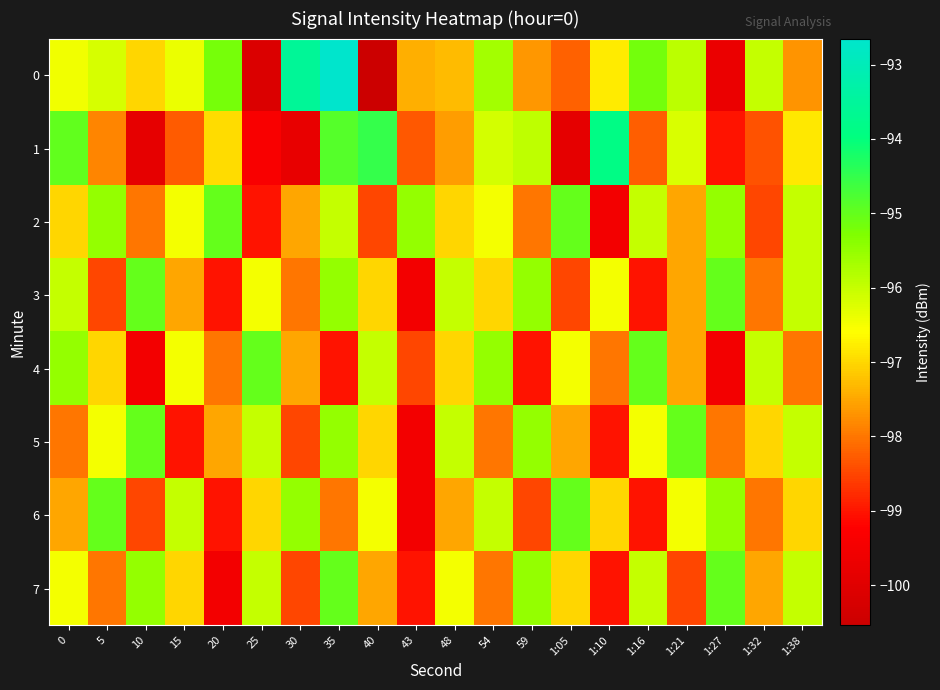

Reading left to right, transcribe all the data shown in this chart.

0: 0=-96.5	5=-96.2	10=-97.0	15=-96.4	20=-95.2	25=-100.1	30=-93.6	35=-92.7	40=-100.5	43=-97.4	48=-97.3	54=-95.7	59=-97.7	1:05=-98.2	1:10=-96.8	1:16=-95.2	1:21=-95.9	1:27=-99.7	1:32=-96.0	1:38=-97.7
1: 0=-95.0	5=-97.8	10=-99.9	15=-98.3	20=-97.0	25=-99.3	30=-99.8	35=-94.9	40=-94.5	43=-98.3	48=-97.6	54=-96.2	59=-95.9	1:05=-99.9	1:10=-93.9	1:16=-98.2	1:21=-96.2	1:27=-99.0	1:32=-98.4	1:38=-96.8
2: 0=-97.0	5=-95.5	10=-98.0	15=-96.5	20=-95.0	25=-99.0	30=-97.5	35=-96.0	40=-98.5	43=-95.5	48=-97.0	54=-96.5	59=-98.0	1:05=-95.0	1:10=-99.5	1:16=-96.0	1:21=-97.5	1:27=-95.5	1:32=-98.5	1:38=-96.0
3: 0=-96.0	5=-98.5	10=-95.0	15=-97.5	20=-99.0	25=-96.5	30=-98.0	35=-95.5	40=-97.0	43=-99.5	48=-96.0	54=-97.0	59=-95.5	1:05=-98.5	1:10=-96.5	1:16=-99.0	1:21=-97.5	1:27=-95.0	1:32=-98.0	1:38=-96.0
4: 0=-95.5	5=-97.0	10=-99.5	15=-96.5	20=-98.0	25=-95.0	30=-97.5	35=-99.0	40=-96.0	43=-98.5	48=-97.0	54=-95.5	59=-99.0	1:05=-96.5	1:10=-98.0	1:16=-95.0	1:21=-97.5	1:27=-99.5	1:32=-96.0	1:38=-98.0
5: 0=-98.0	5=-96.5	10=-95.0	15=-99.0	20=-97.5	25=-96.0	30=-98.5	35=-95.5	40=-97.0	43=-99.5	48=-96.0	54=-98.0	59=-95.5	1:05=-97.5	1:10=-99.0	1:16=-96.5	1:21=-95.0	1:27=-98.0	1:32=-97.0	1:38=-96.0
6: 0=-97.5	5=-95.0	10=-98.5	15=-96.0	20=-99.0	25=-97.0	30=-95.5	35=-98.0	40=-96.5	43=-99.5	48=-97.5	54=-96.0	59=-98.5	1:05=-95.0	1:10=-97.0	1:16=-99.0	1:21=-96.5	1:27=-95.5	1:32=-98.0	1:38=-97.0
7: 0=-96.5	5=-98.0	10=-95.5	15=-97.0	20=-99.5	25=-96.0	30=-98.5	35=-95.0	40=-97.5	43=-99.0	48=-96.5	54=-98.0	59=-95.5	1:05=-97.0	1:10=-99.0	1:16=-96.0	1:21=-98.5	1:27=-95.0	1:32=-97.5	1:38=-96.0